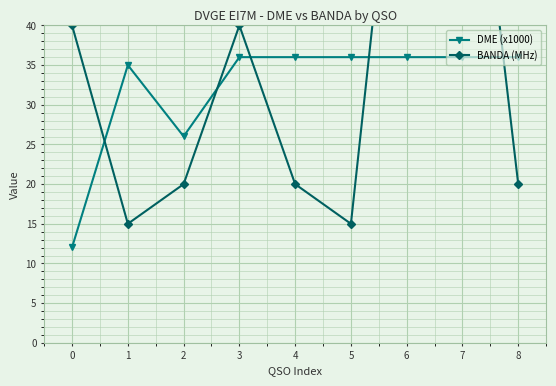

True or false: DME (x1000) has more than 0 interior local peaks.

True